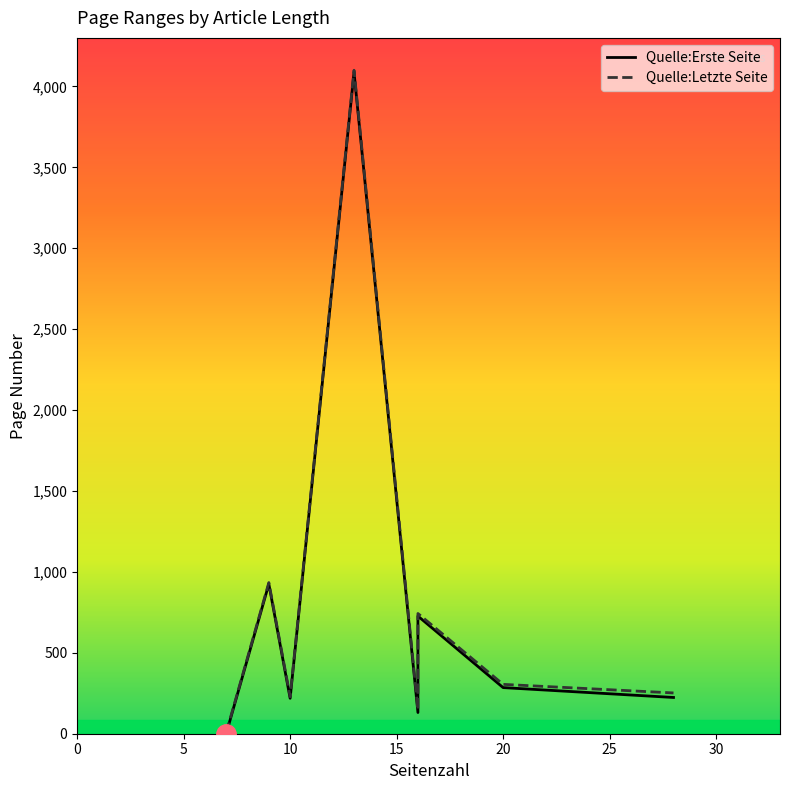

True or false: Quelle:Letzte Seite and Quelle:Erste Seite cross at least once.

False